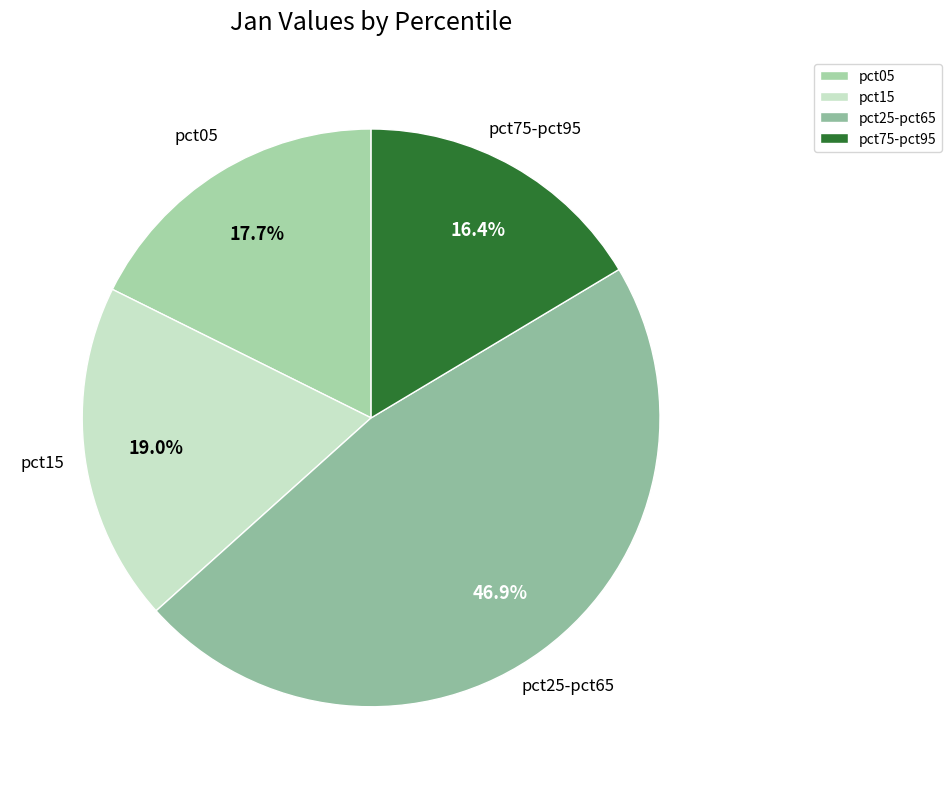

Which category has the biggest portion of the pie?

pct25-pct65